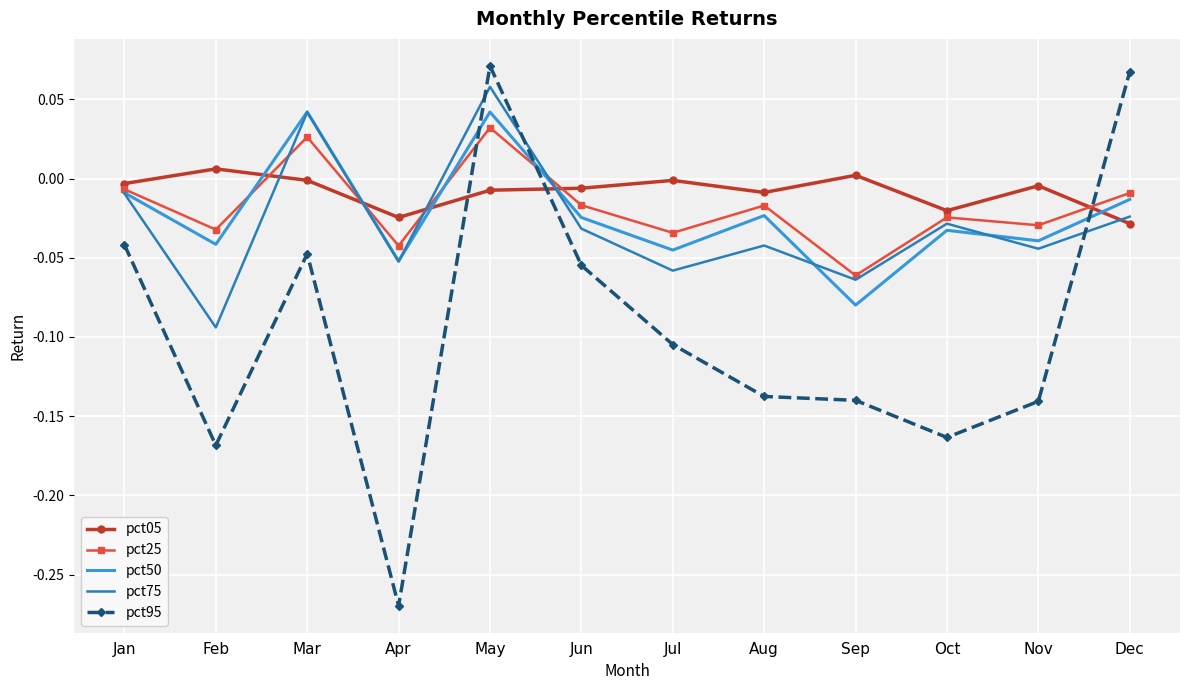

At which category is the sum across all series the highest?

May